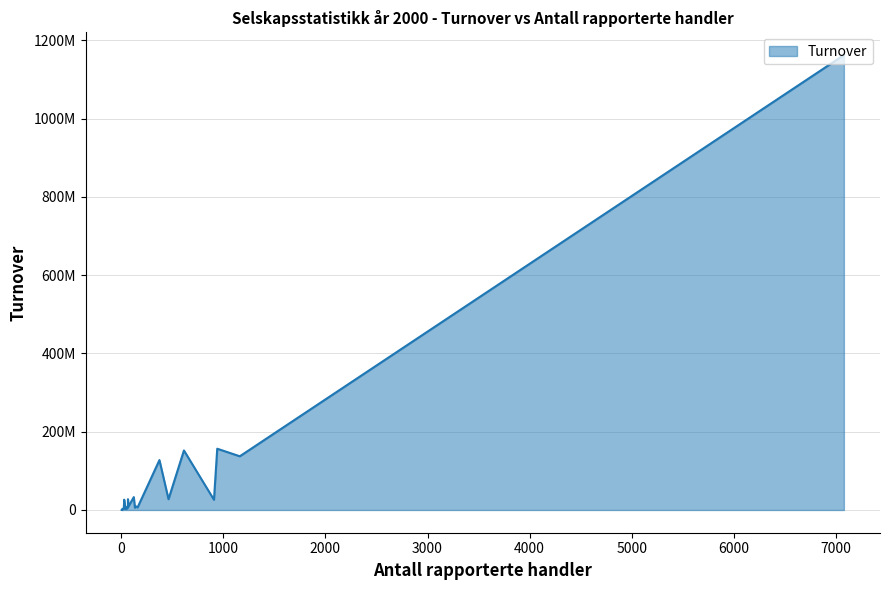

Does the chart have visible grid lines?

Yes